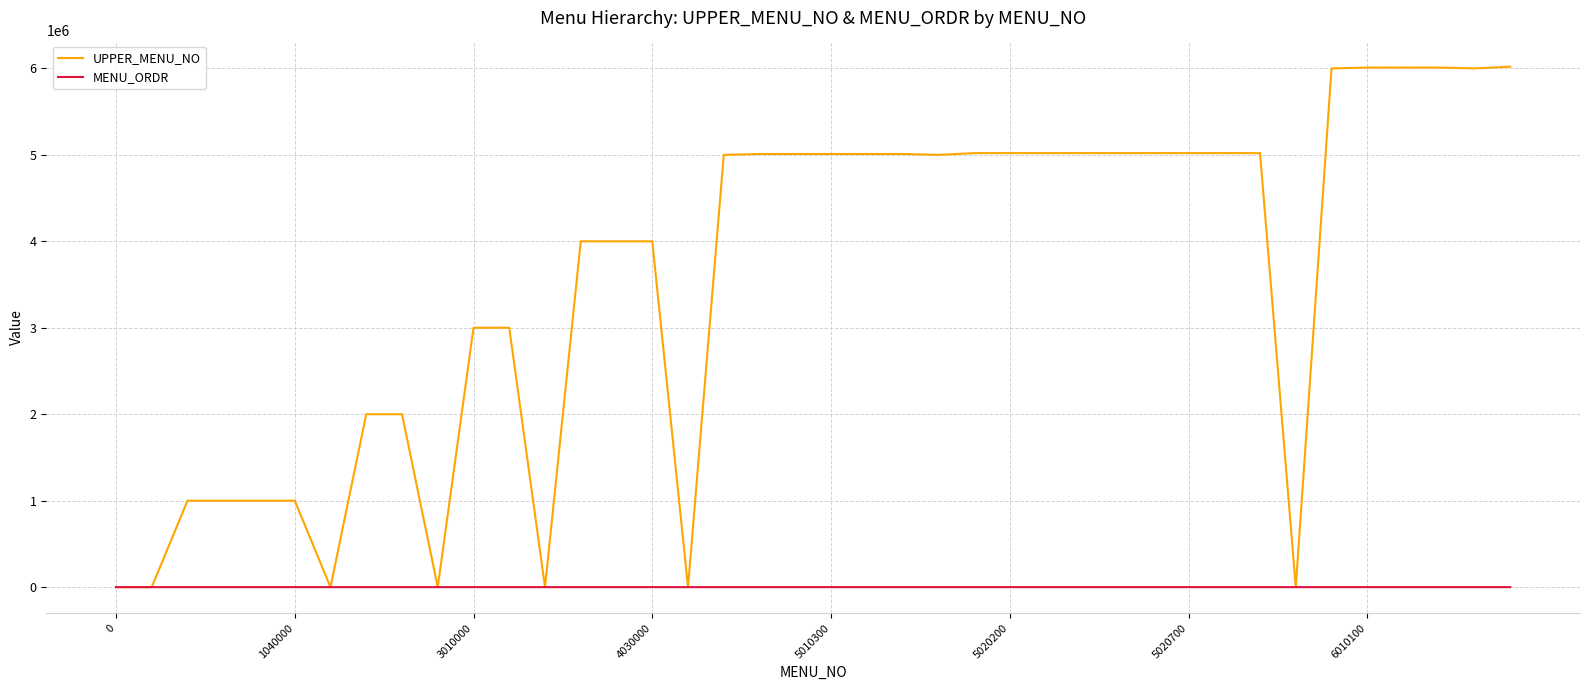

At how many categories does at least one series exceed 2772067?

27